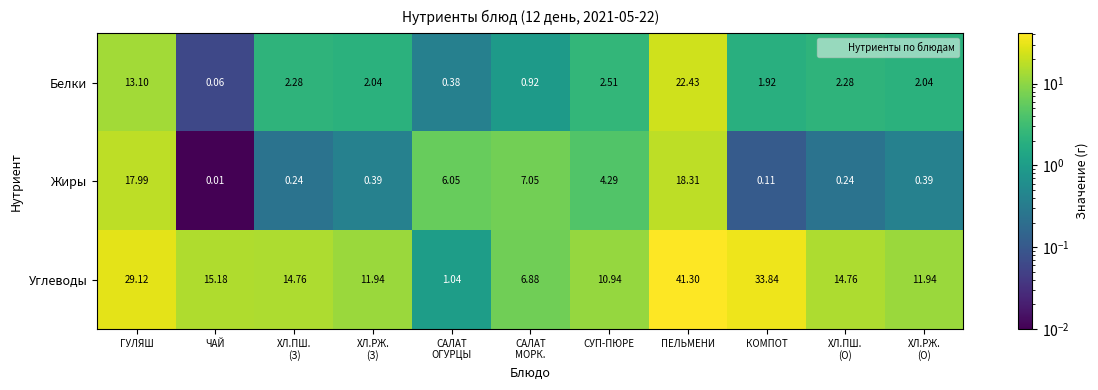

At which category does the chart reach its peak across all series?

ПЕЛЬМЕНИ